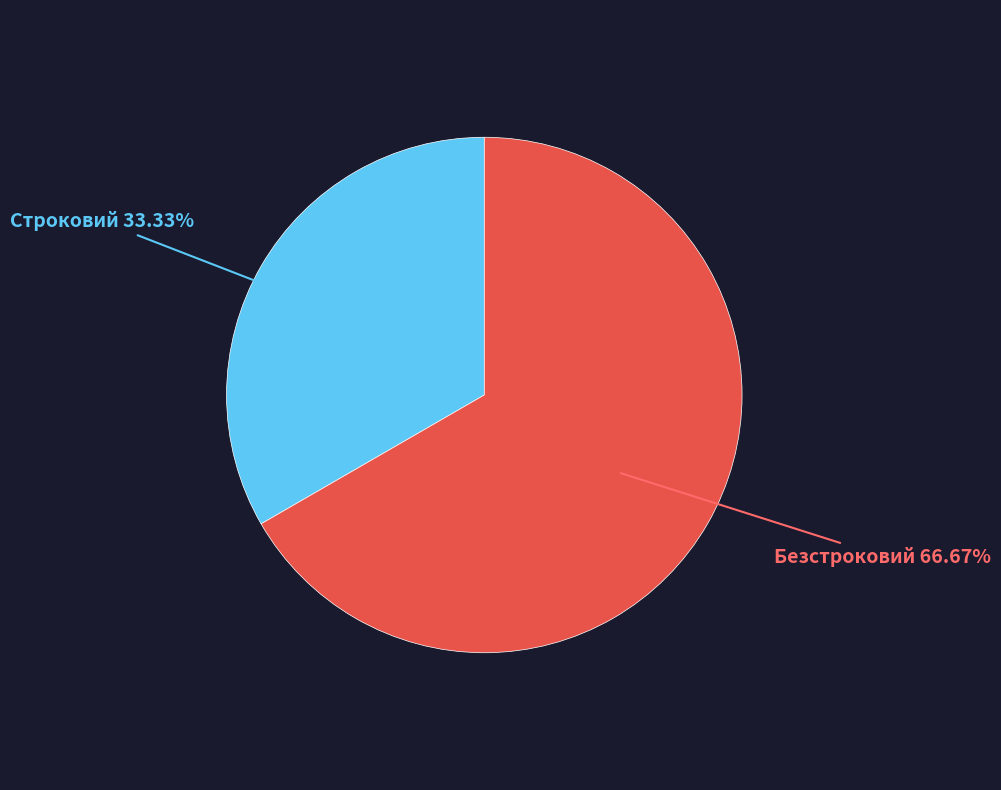

True or false: Безстроковий accounts for 78% of the total.

False